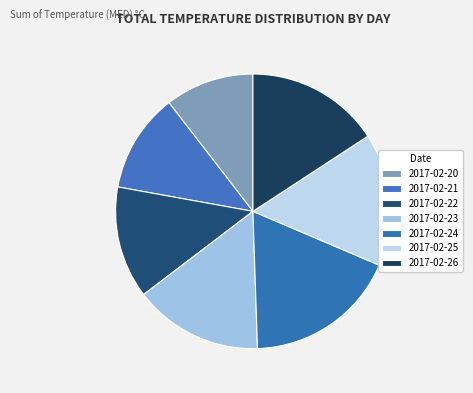

Does 2017-02-25 account for over 50% of the chart?

No